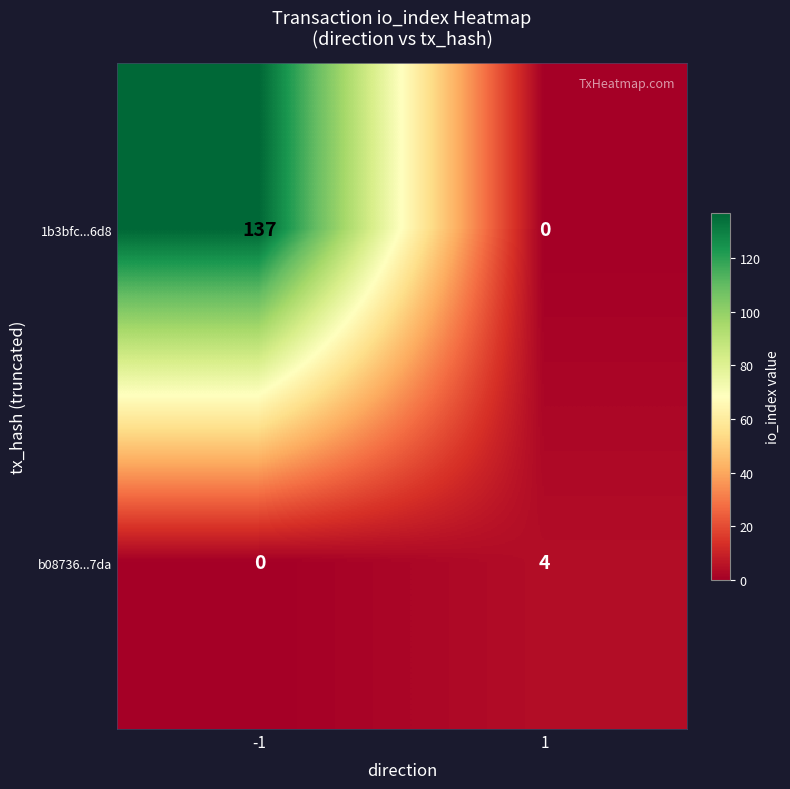

Rank the series by their average value, from highest to lowest.

1b3bfc...6d8, b08736...7da